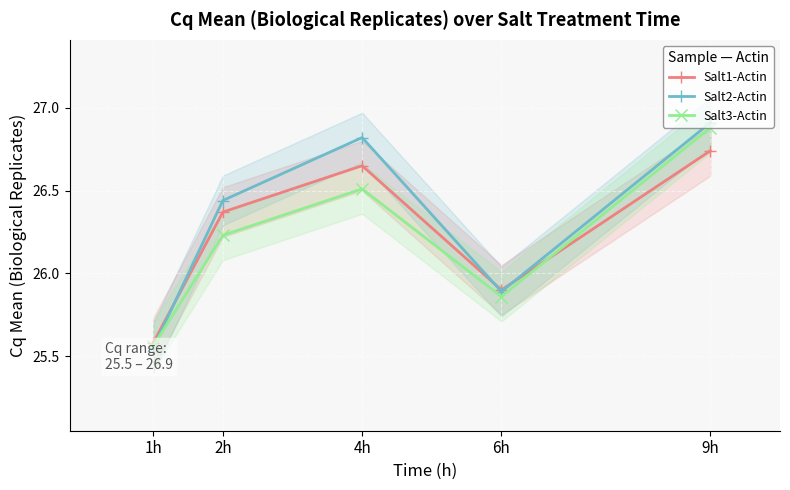

The value of Salt1-Actin at 4h is 26.6. True or false?

True